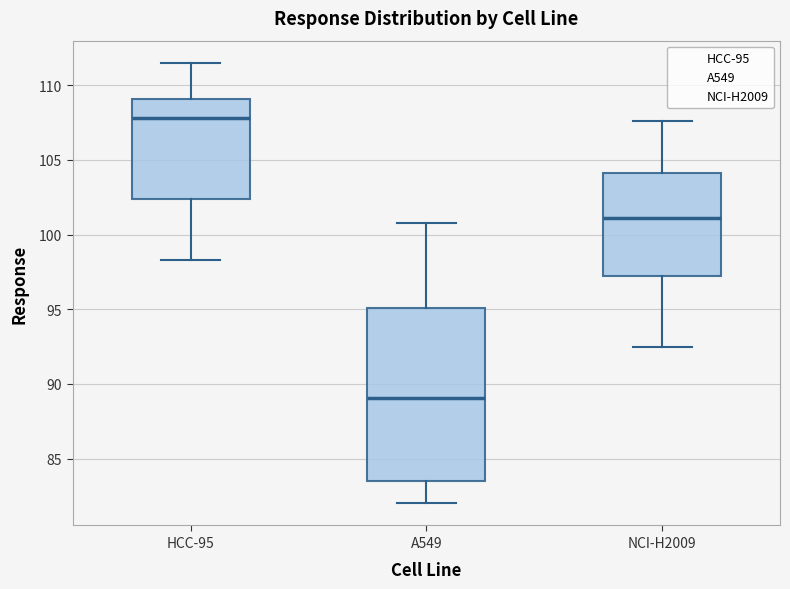

Where is the lower edge of the box for NCI-H2009 on the y-axis? The values are not printed on the chart, so give them approximately, as read against the axis.

97.0